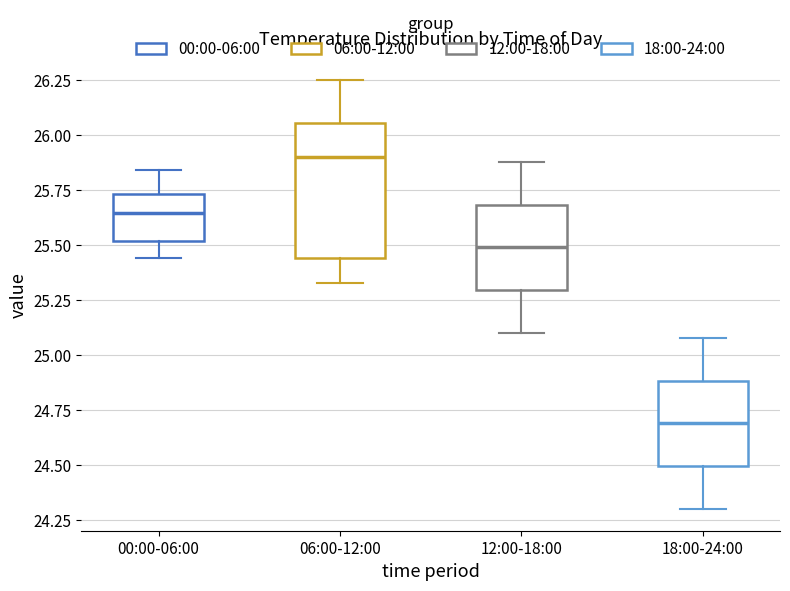

Comparing the boxes themselves (not the whiskers), which one is the tallest?

06:00-12:00